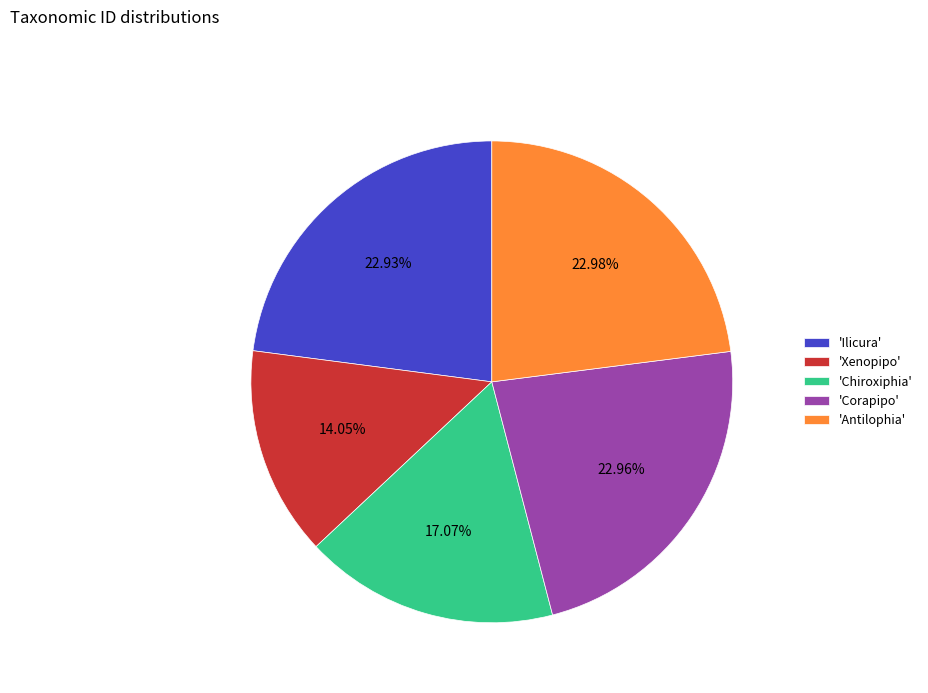

What is the smallest slice in the pie chart?

'Xenopipo'